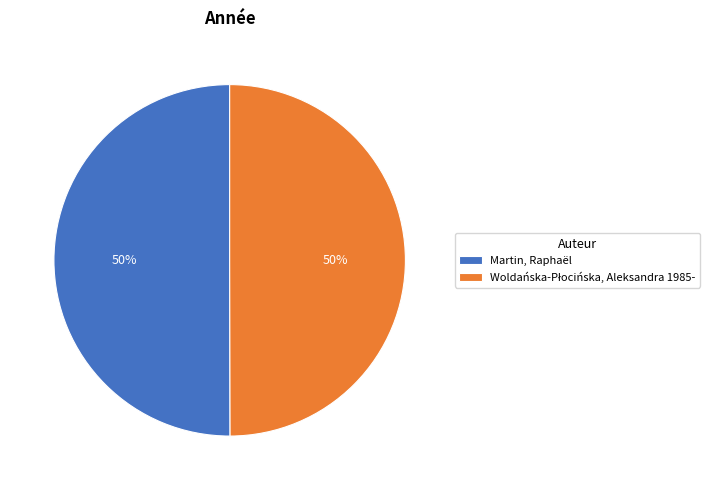

To the nearest percent, what is the average slice percentage?

50%